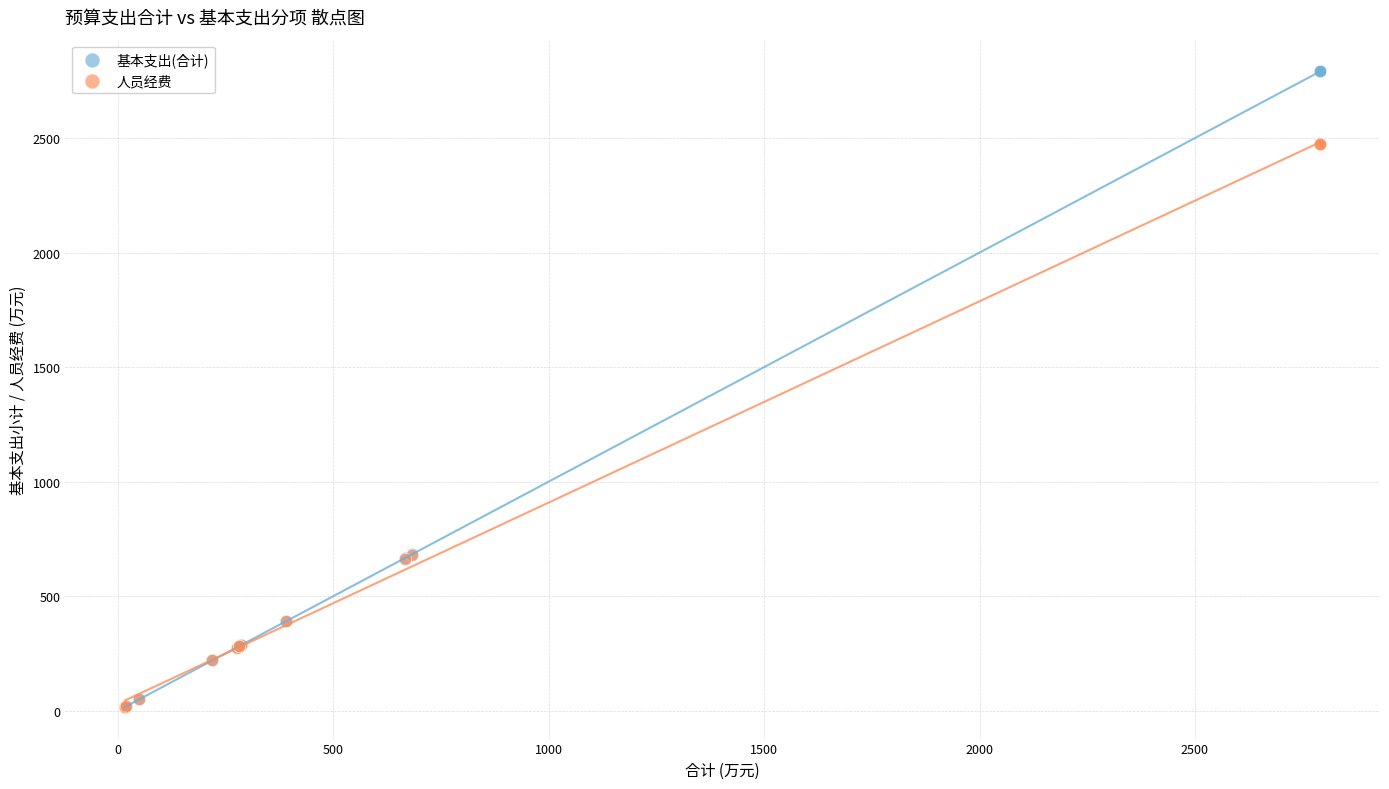

What are all the series names shown in the legend?

基本支出(合计), 人员经费